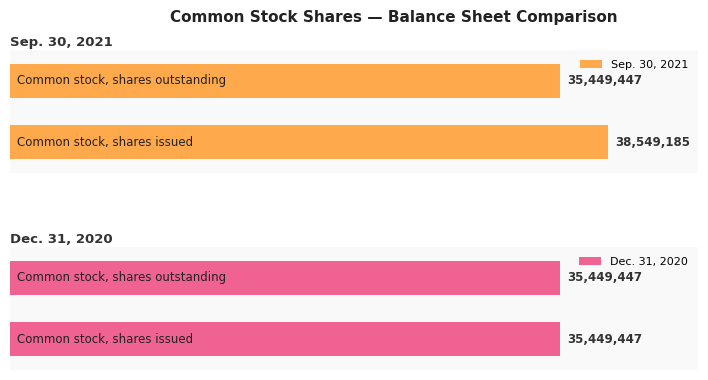

Does the chart contain any negative values?

No